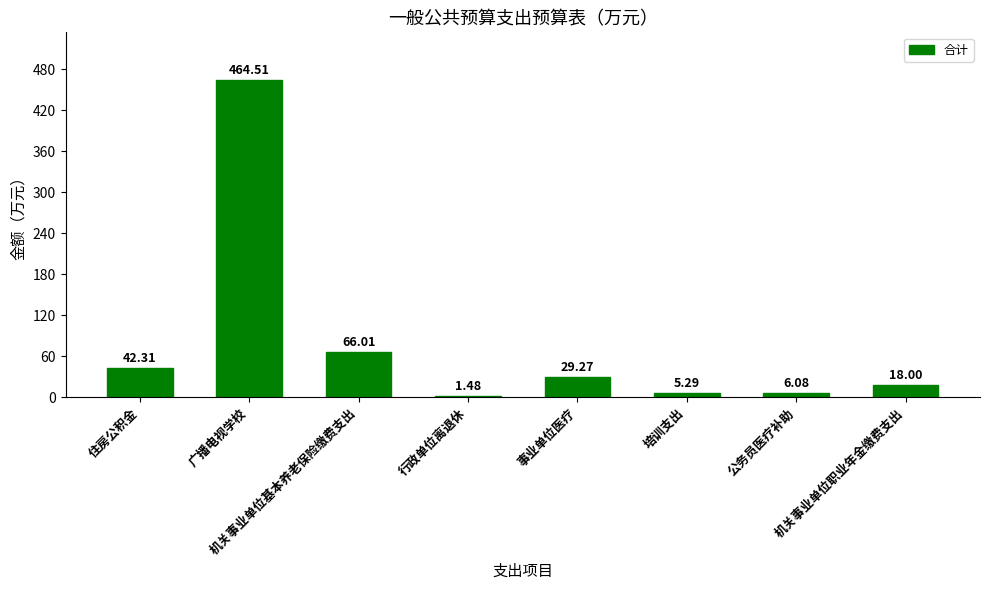

Which has a higher value, 机关事业单位职业年金缴费支出 or 机关事业单位基本养老保险缴费支出?

机关事业单位基本养老保险缴费支出